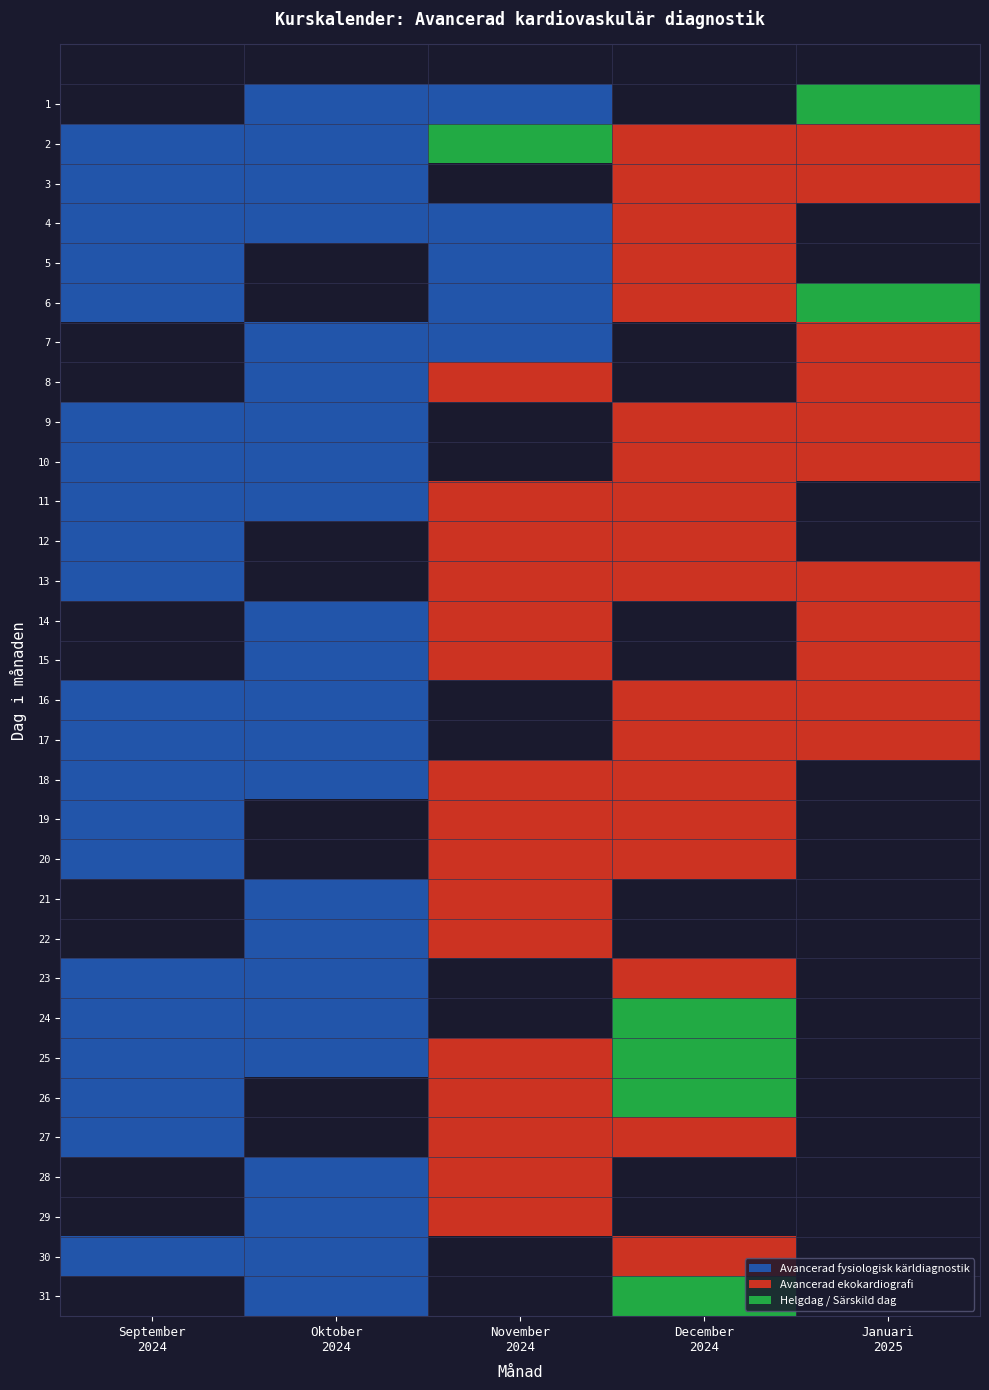

At how many categories does at least one series exceed 1?

3